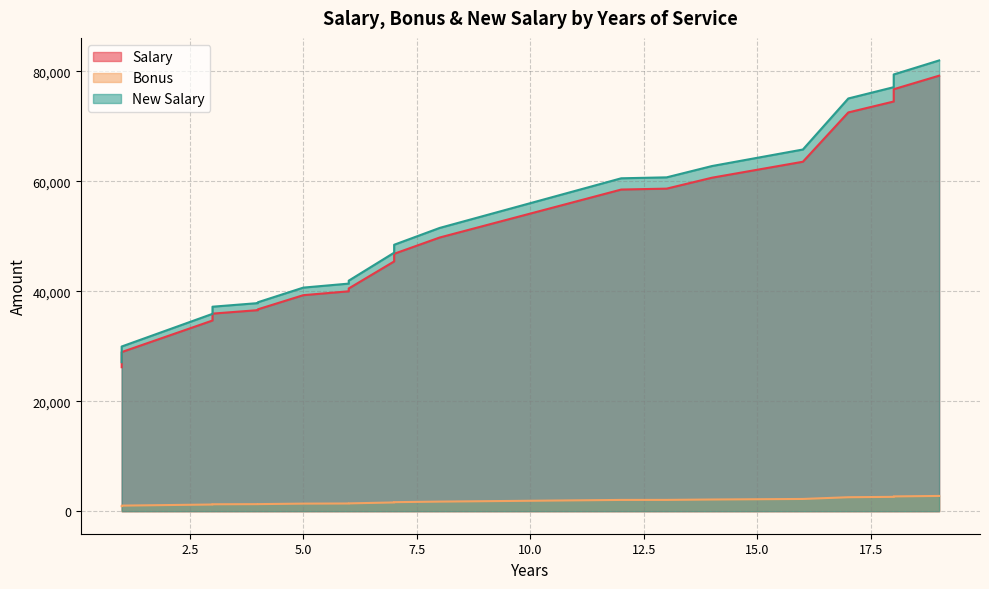

At which category is the sum across all series the highest?

19